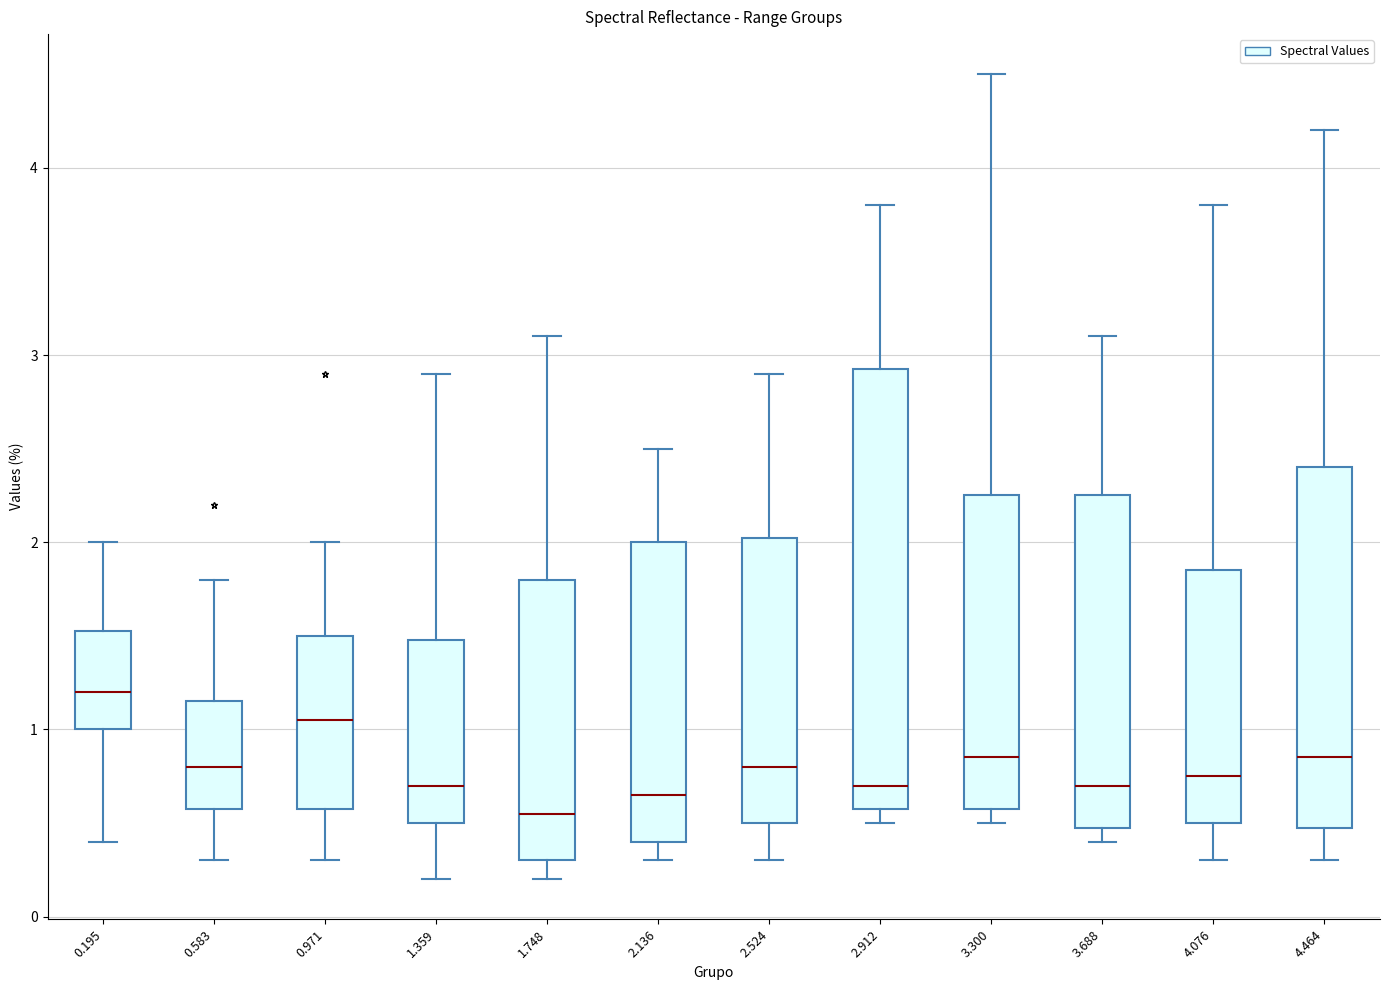

Reading left to right, read every box against the y-axis: the position of its median line, the range the box covers, and the ends of its whiskers. The values are not printed on the chart, so give them approximately, as read against the axis.

0.195: median 1.2, box 1.0 to 1.5, whiskers 0.4 to 2.0
0.583: median 0.8, box 0.6 to 1.2, whiskers 0.3 to 1.8
0.971: median 1.1, box 0.6 to 1.5, whiskers 0.3 to 2.0
1.359: median 0.7, box 0.5 to 1.5, whiskers 0.2 to 2.9
1.748: median 0.6, box 0.3 to 1.8, whiskers 0.2 to 3.1
2.136: median 0.7, box 0.4 to 2.0, whiskers 0.3 to 2.5
2.524: median 0.8, box 0.5 to 2.0, whiskers 0.3 to 2.9
2.912: median 0.7, box 0.6 to 2.9, whiskers 0.5 to 3.8
3.300: median 0.9, box 0.6 to 2.3, whiskers 0.5 to 4.5
3.688: median 0.7, box 0.5 to 2.3, whiskers 0.4 to 3.1
4.076: median 0.8, box 0.5 to 1.9, whiskers 0.3 to 3.8
4.464: median 0.9, box 0.5 to 2.4, whiskers 0.3 to 4.2